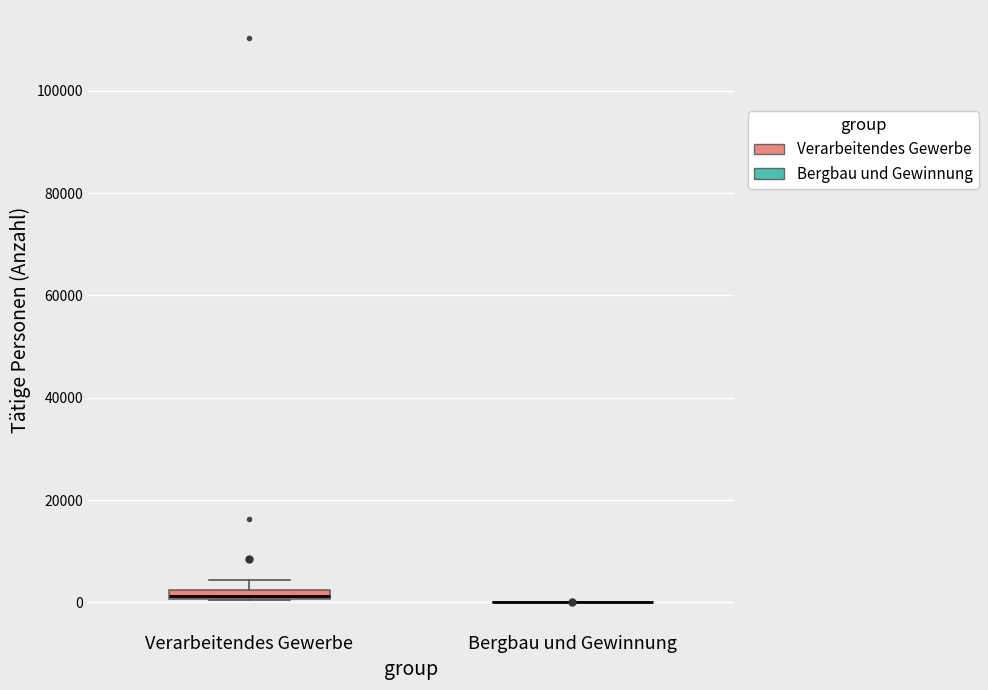

Where is the lower edge of the box for Verarbeitendes Gewerbe on the y-axis? The values are not printed on the chart, so give them approximately, as read against the axis.

0